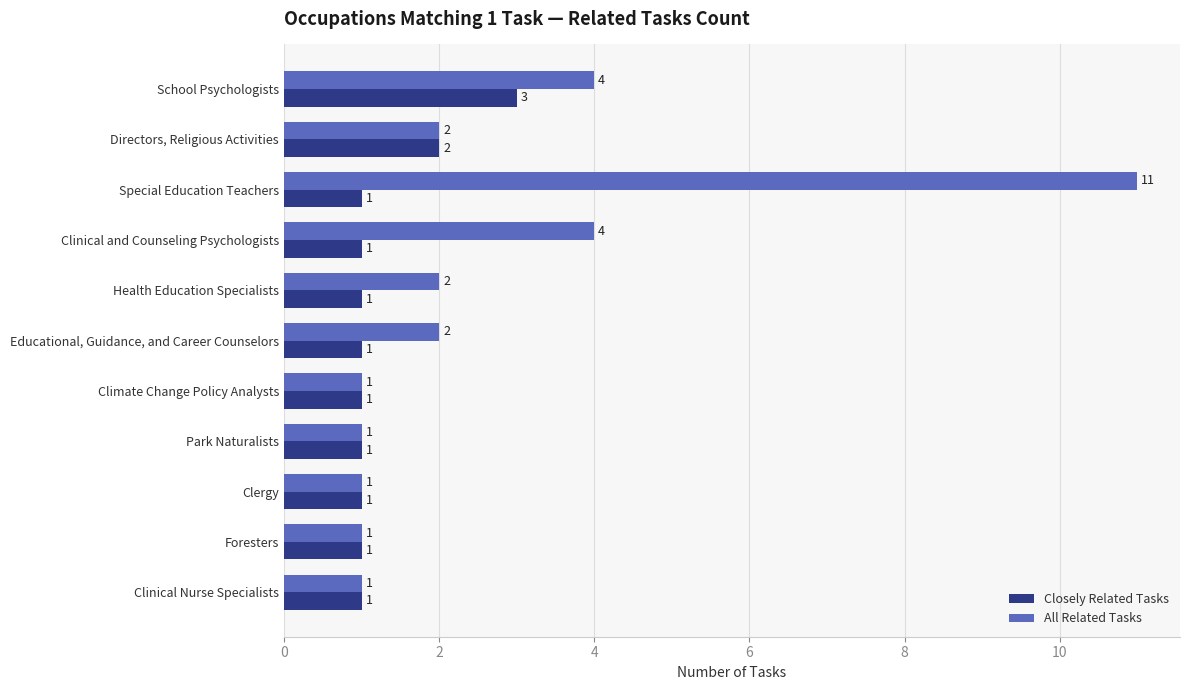

At which label does Closely Related Tasks reach its peak?

School Psychologists